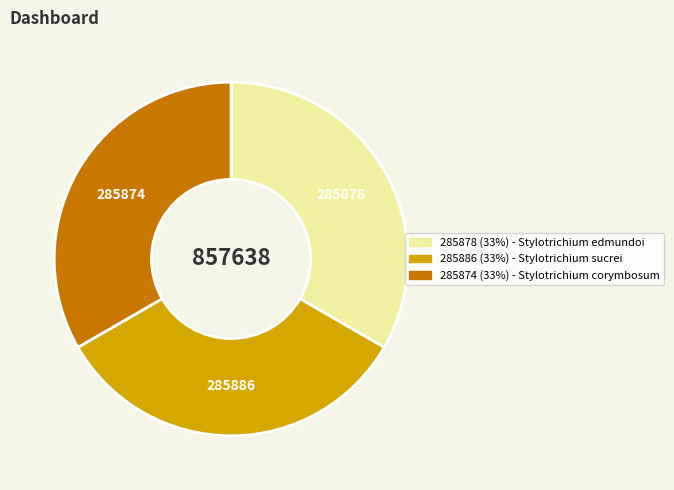

Is there any slice that represents more than half of the pie?

No